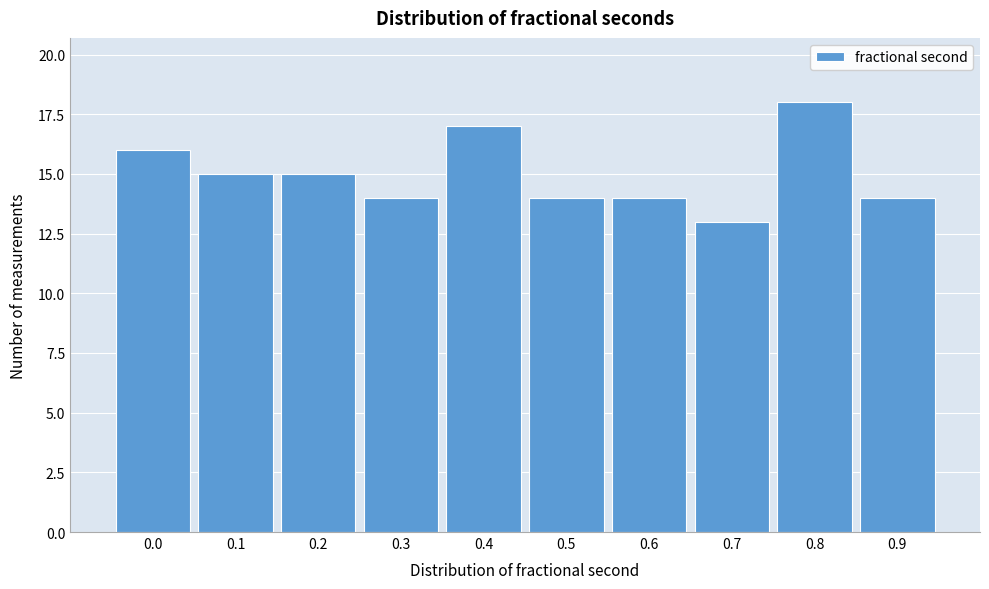

Reading left to right, transcribe all the data shown in this chart.

0.0=16	0.1=15	0.2=15	0.3=14	0.4=17	0.5=14	0.6=14	0.7=13	0.8=18	0.9=14